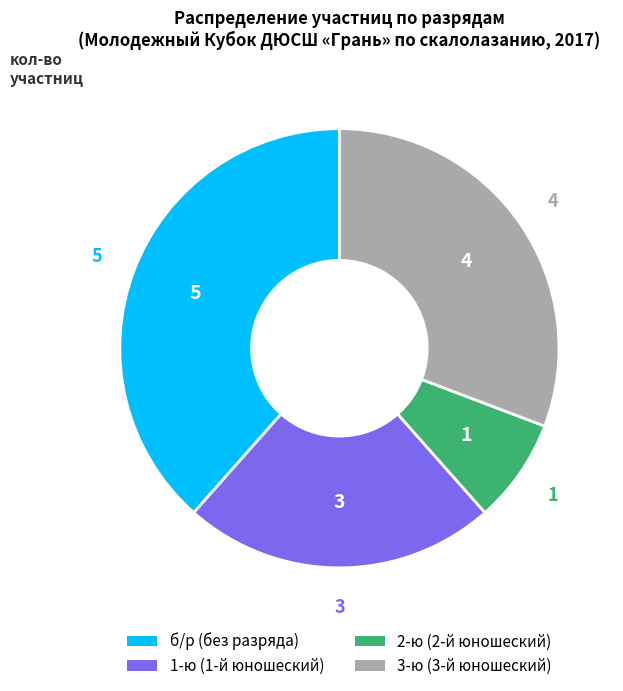

How many slices are in this pie chart?

4